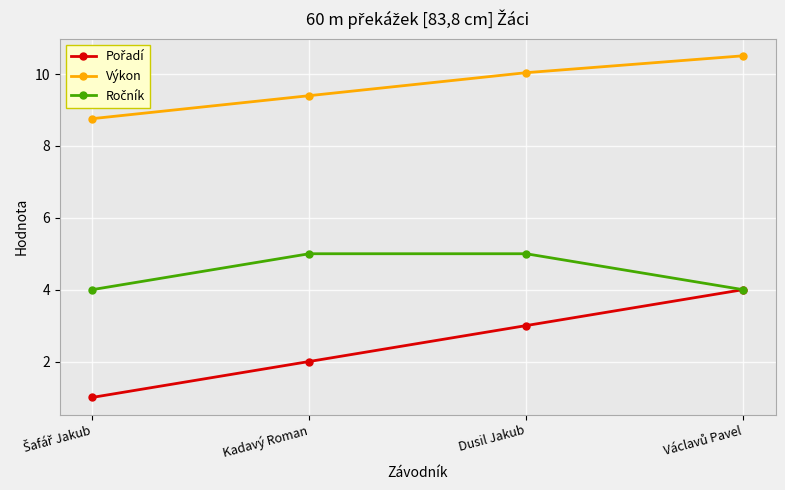

How many series are shown in this chart?

3